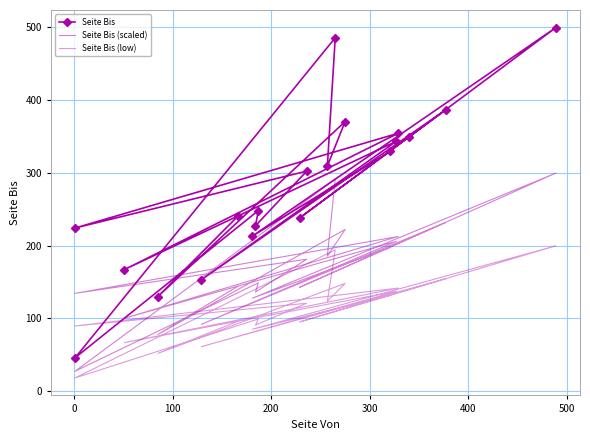

What is the value of the Seite Bis (low) point at the 1st from the left?

131.6